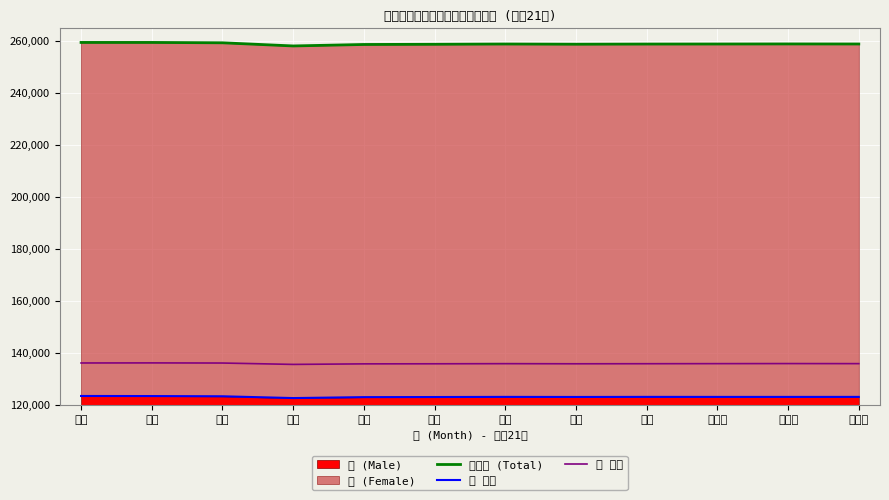

Does the chart display data point markers on the line(s)?

No